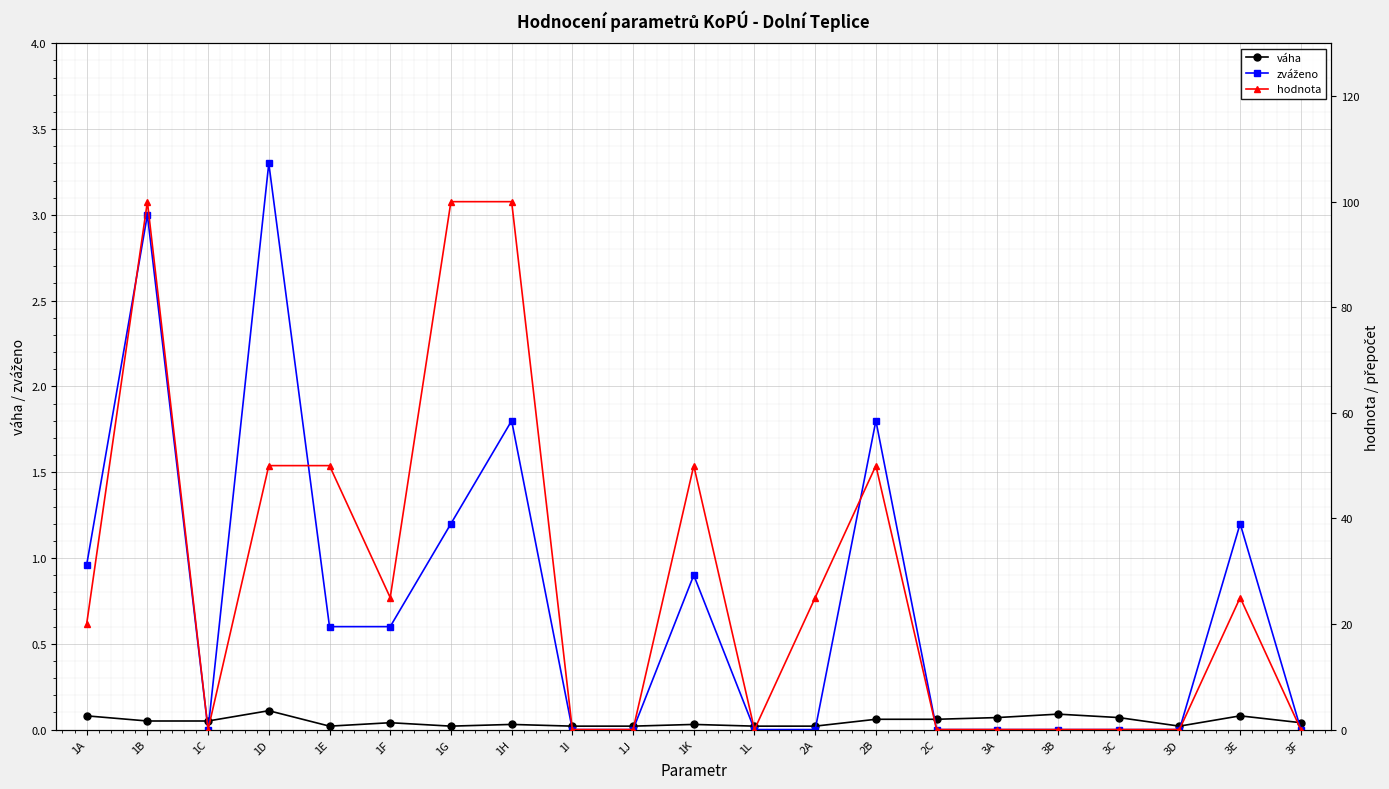

At which category does váha reach its first local valley?

1E